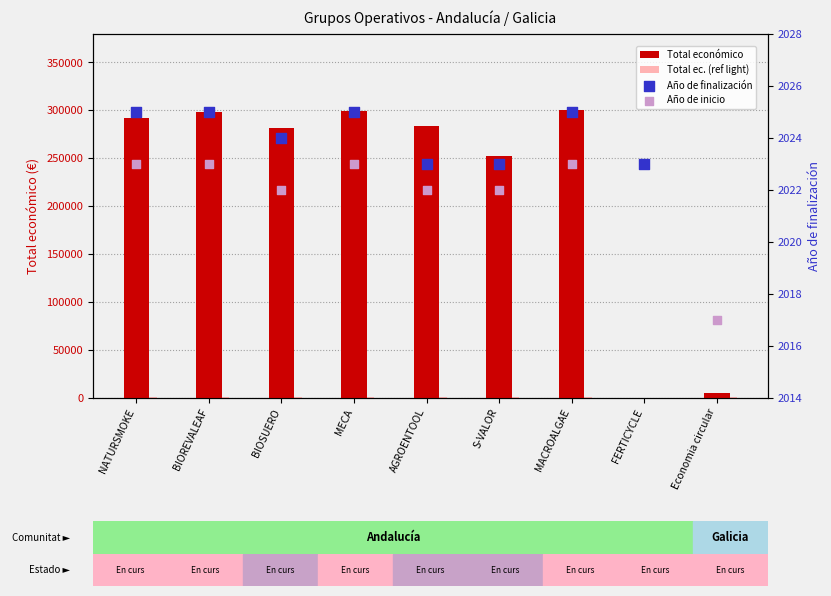

Which series has the largest Y range (max minus min)?

Total económico